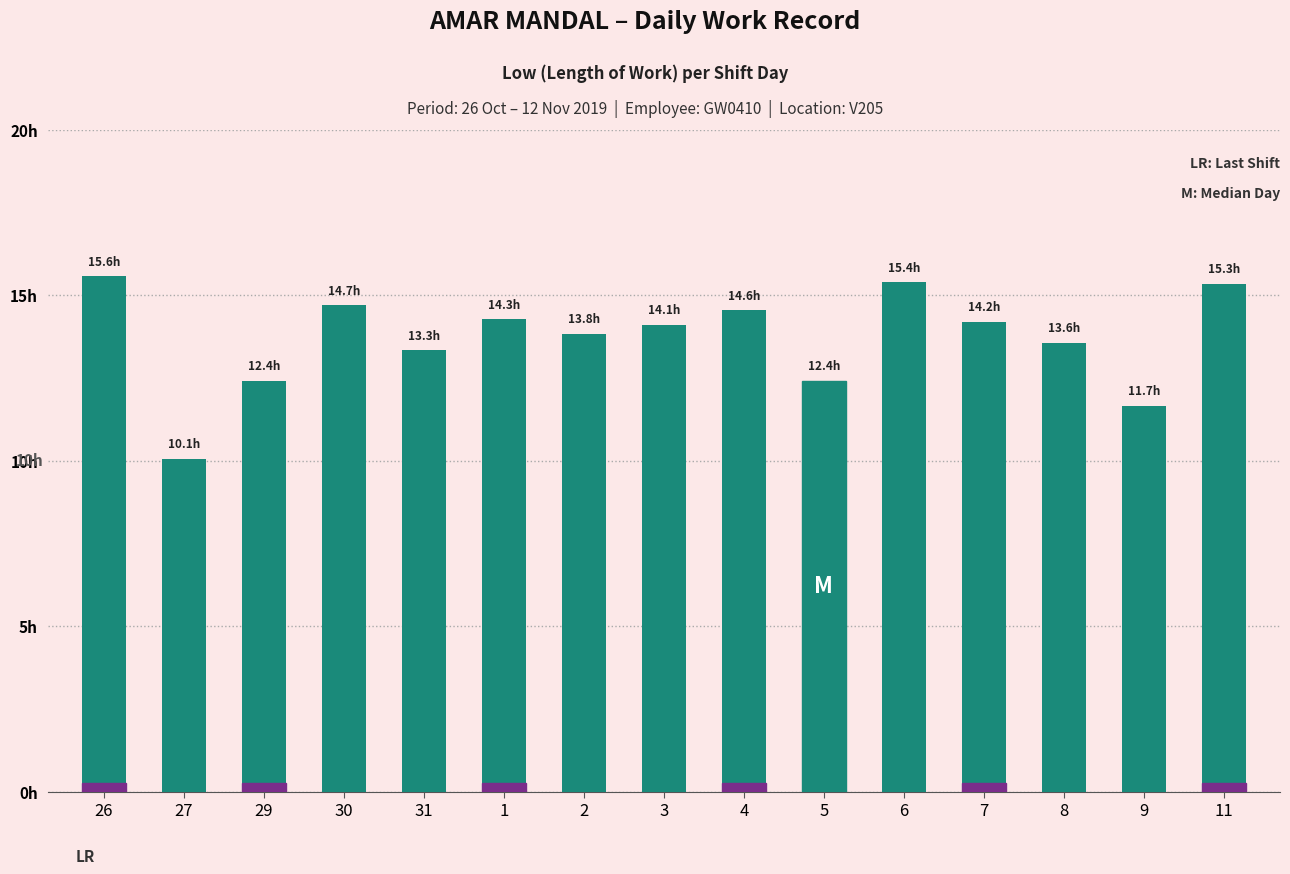

Does the chart contain any negative values?

No